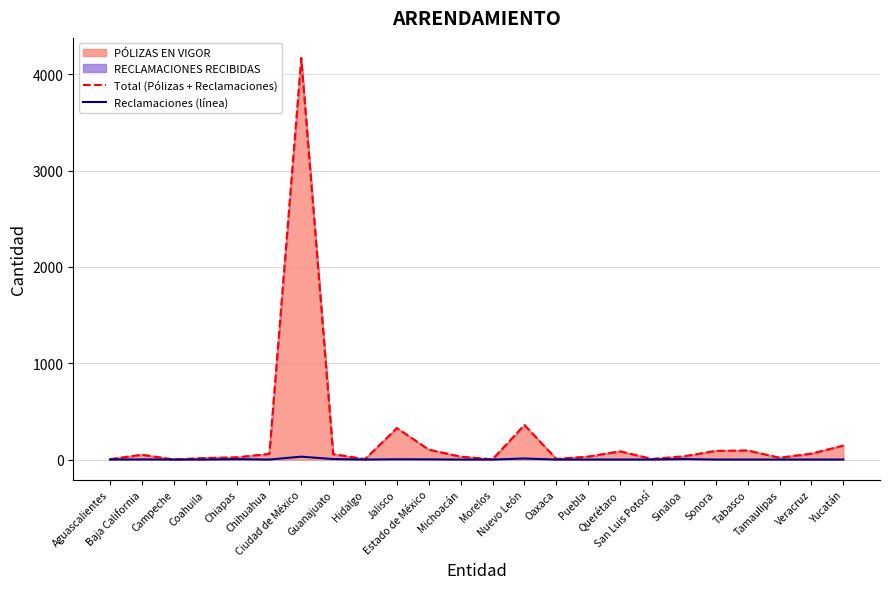

What is the maximum value shown in the chart?

4170